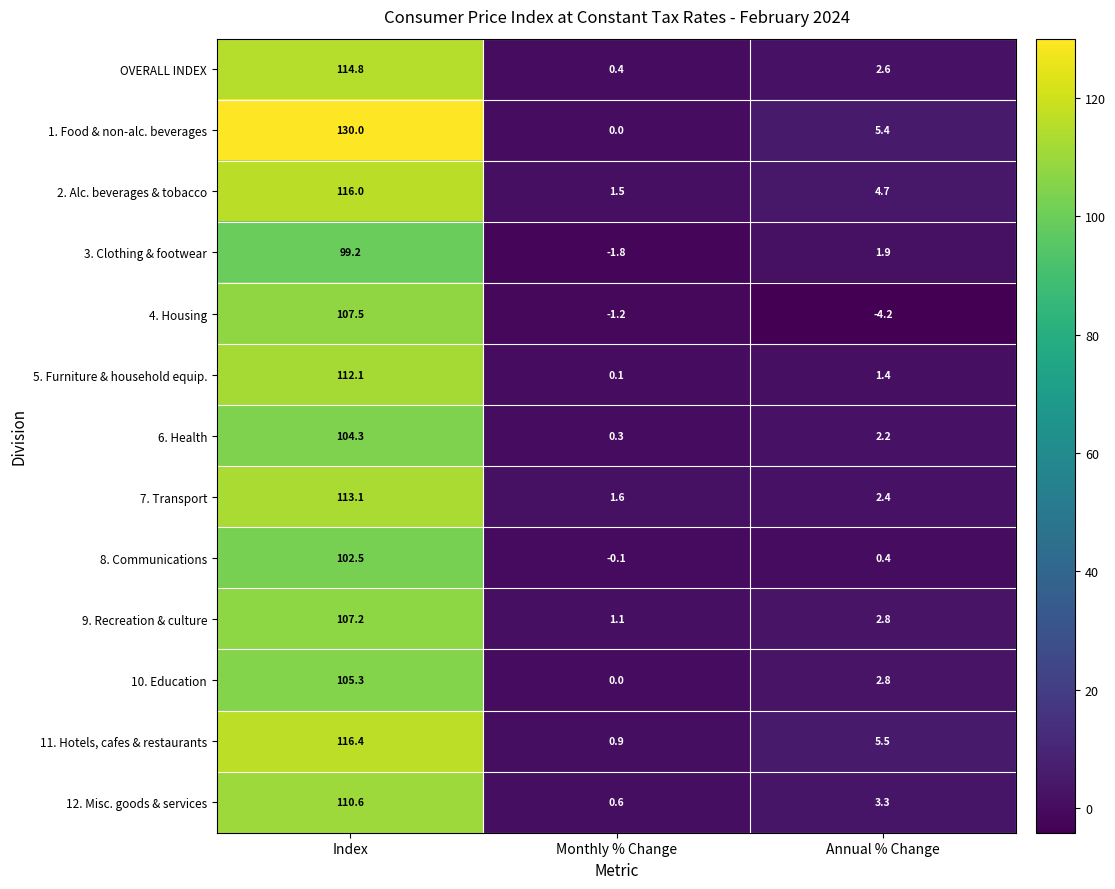

What is the lowest value of the 11. Hotels, cafes & restaurants series?

0.9